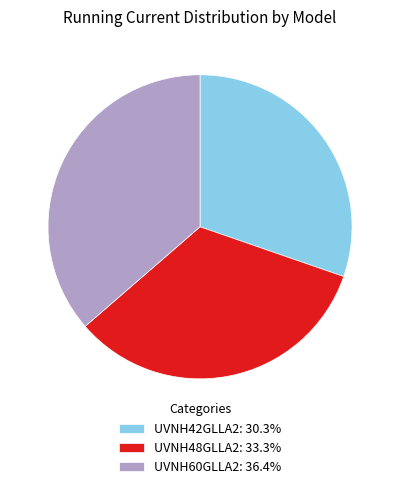

Is it true that UVNH48GLLA2 is 22% of the pie?

False